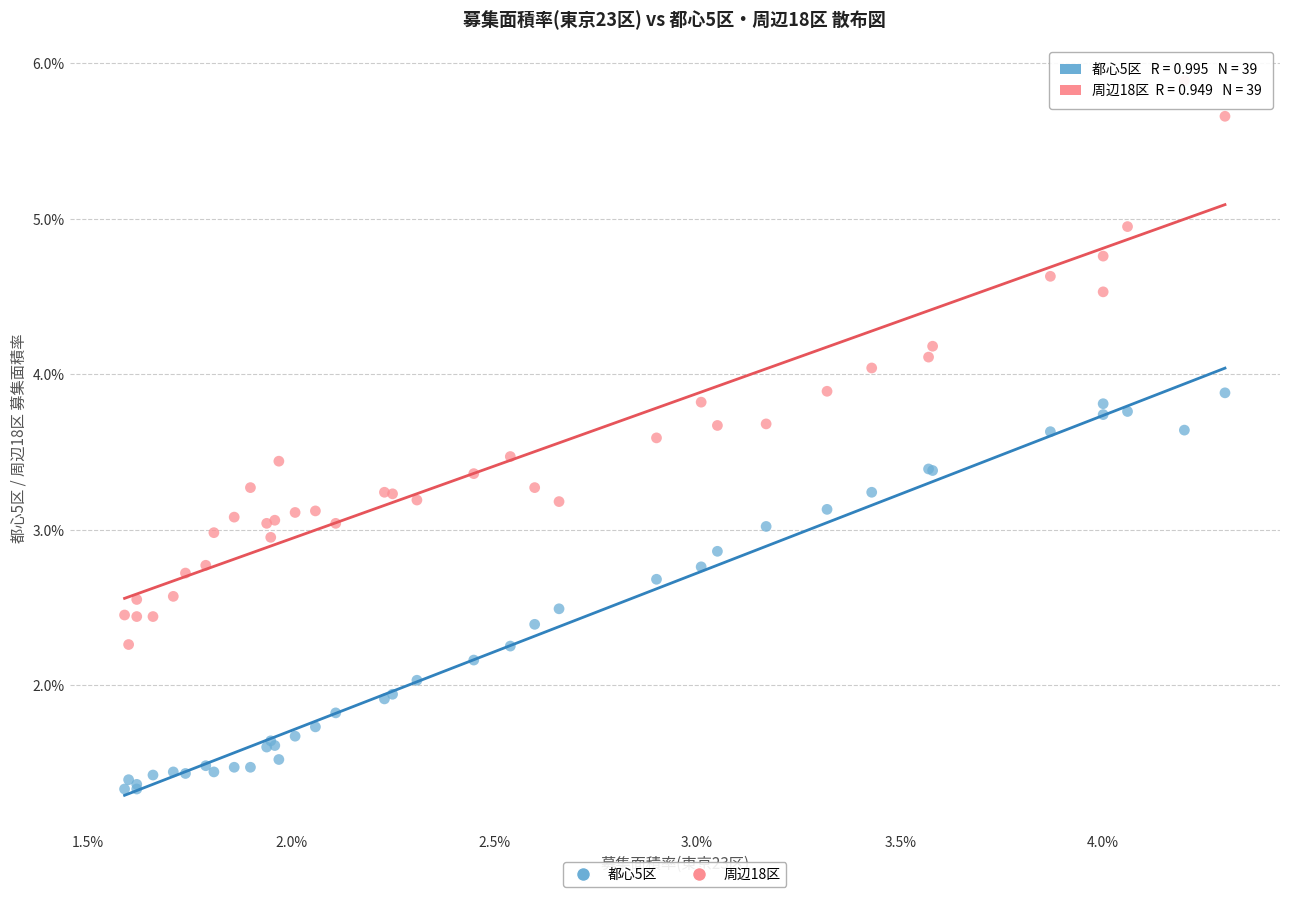

What are all the series names shown in the legend?

都心5区, 周辺18区